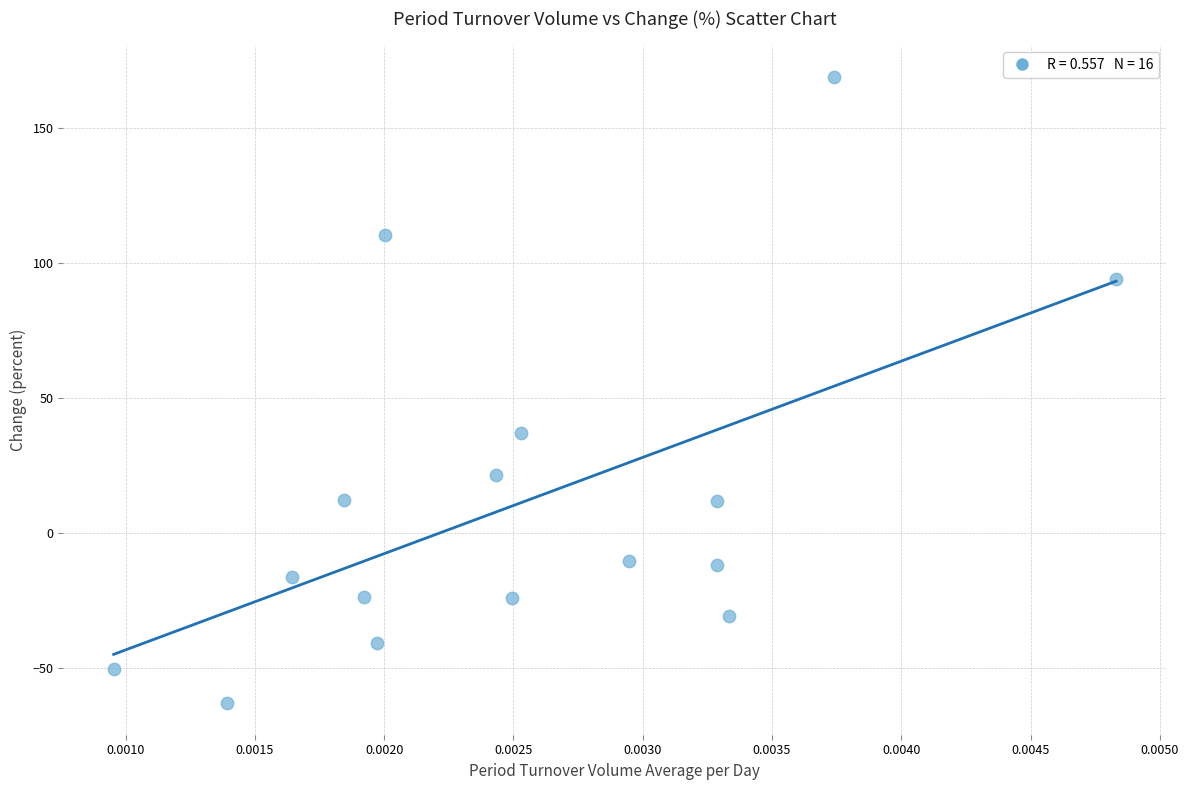

What is the range of Y values (max minus min)?

232.1